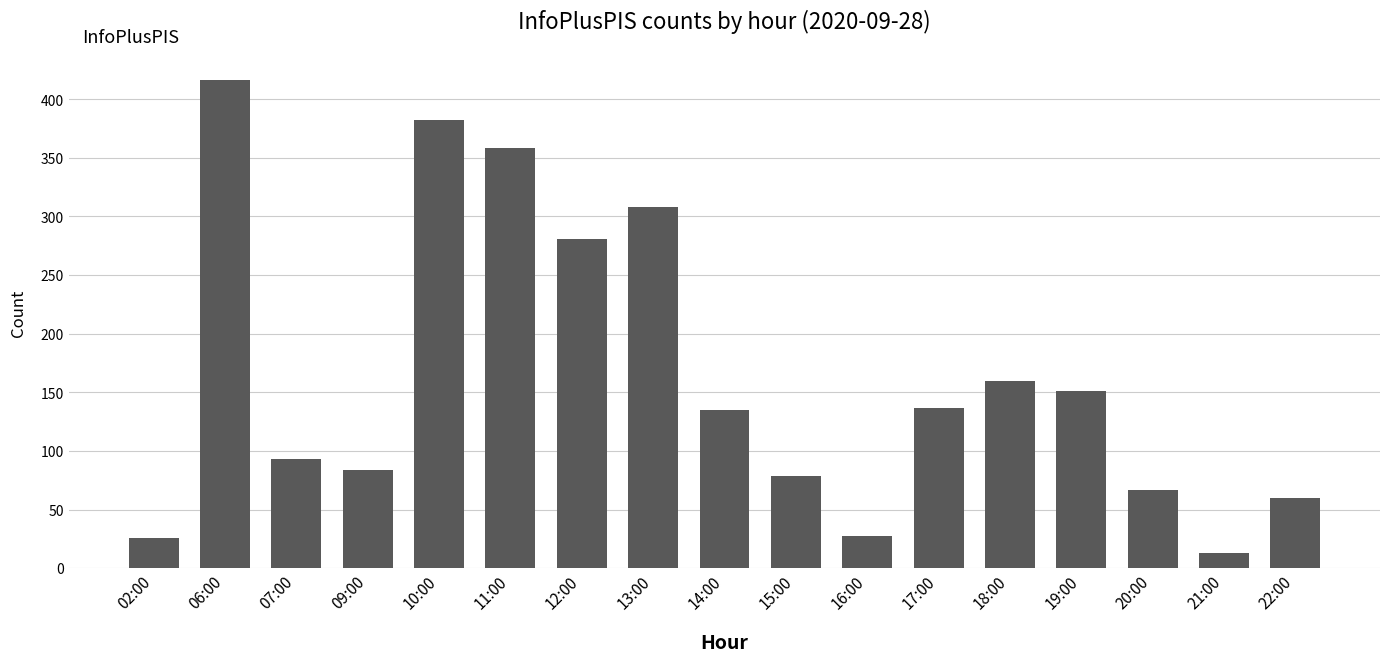

The value at 07:00 is 93. True or false?

True